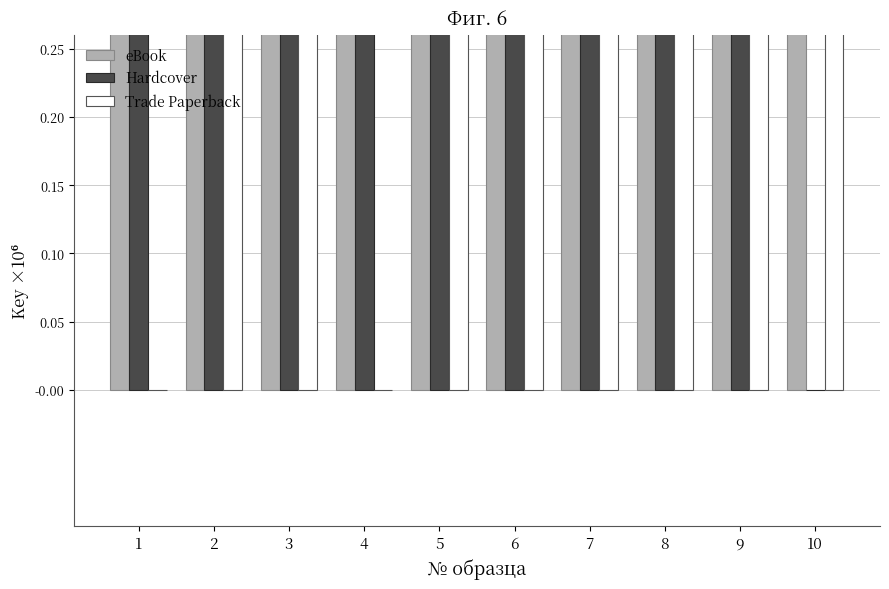

What is the total value across all series at 3?

529.1